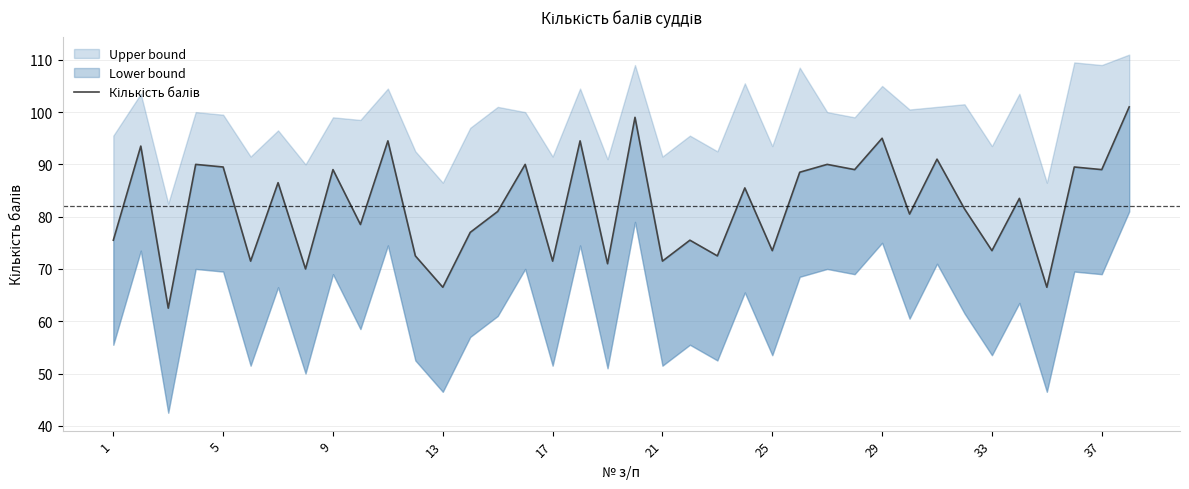

How many categories are shown in the chart?

38